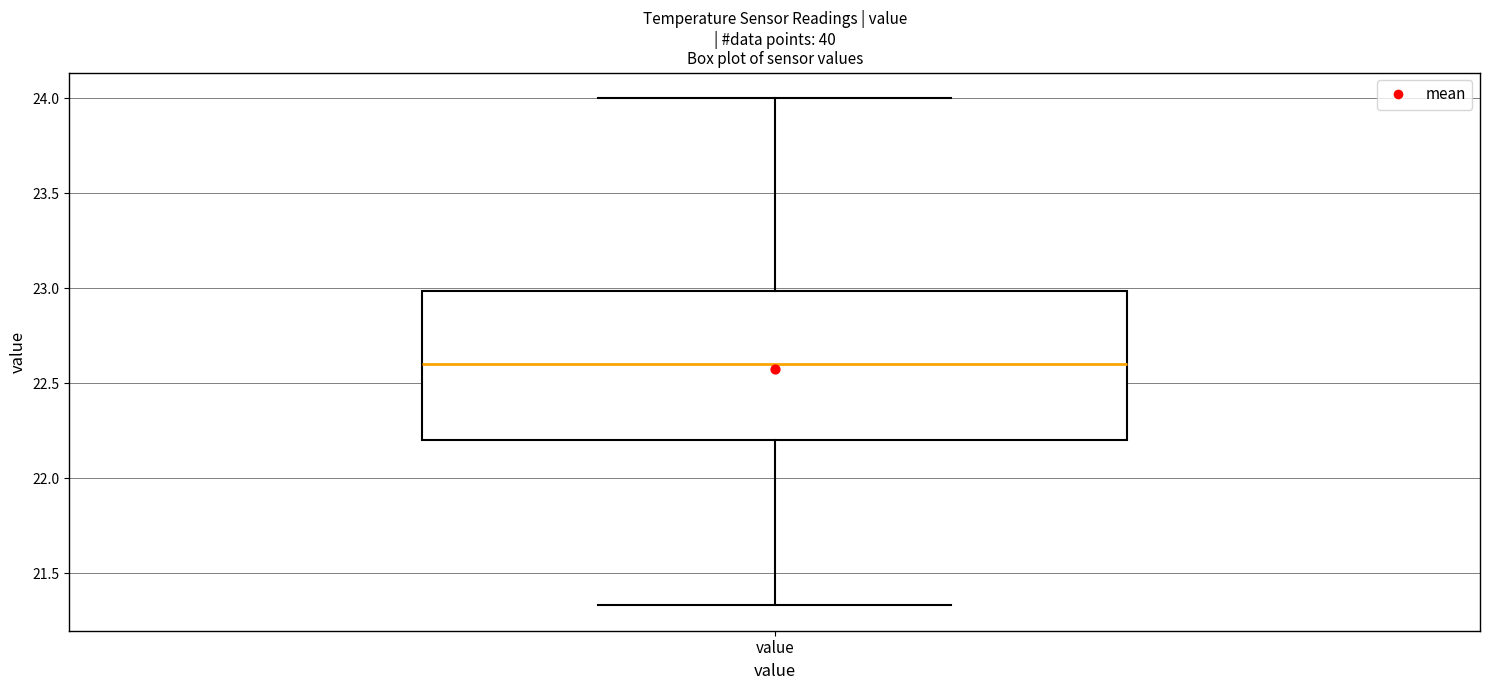

Transcribe this box plot: give where the median line is, the range the box spans, and where the two whiskers end, as read against the y-axis. The values are not printed on the chart, so give them approximately, as read against the axis.

median 22.60, box 22.20 to 23.00, whiskers 21.35 to 24.00